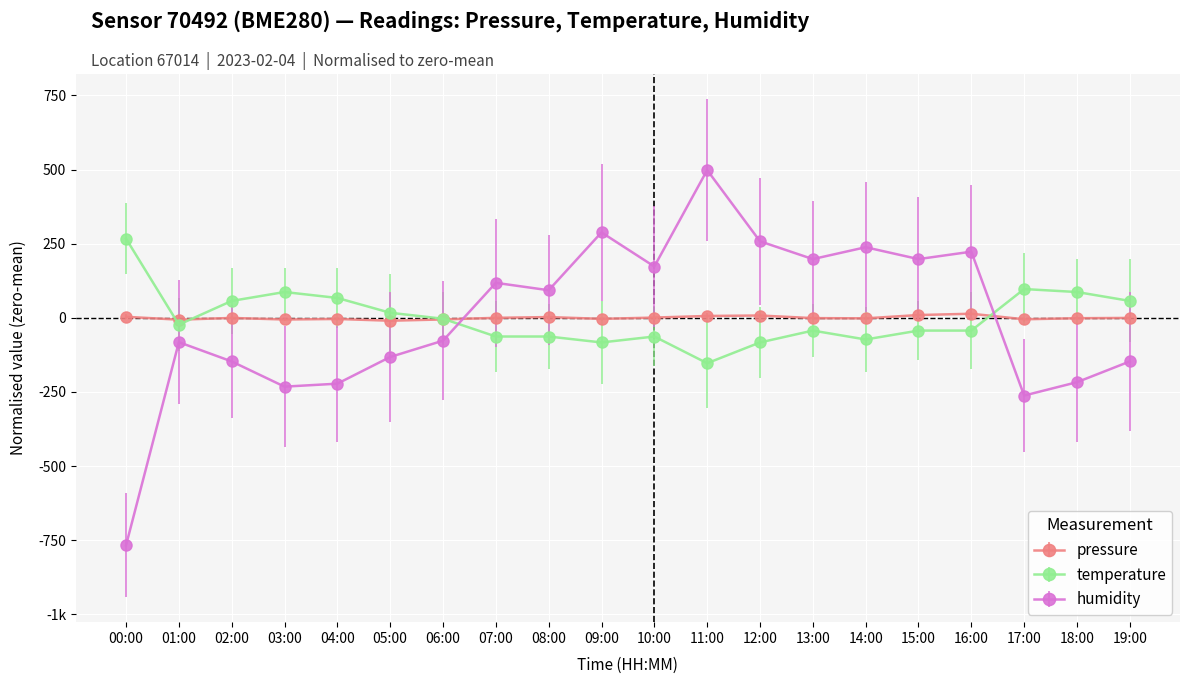

Is this an area chart (filled region under the line)?

No